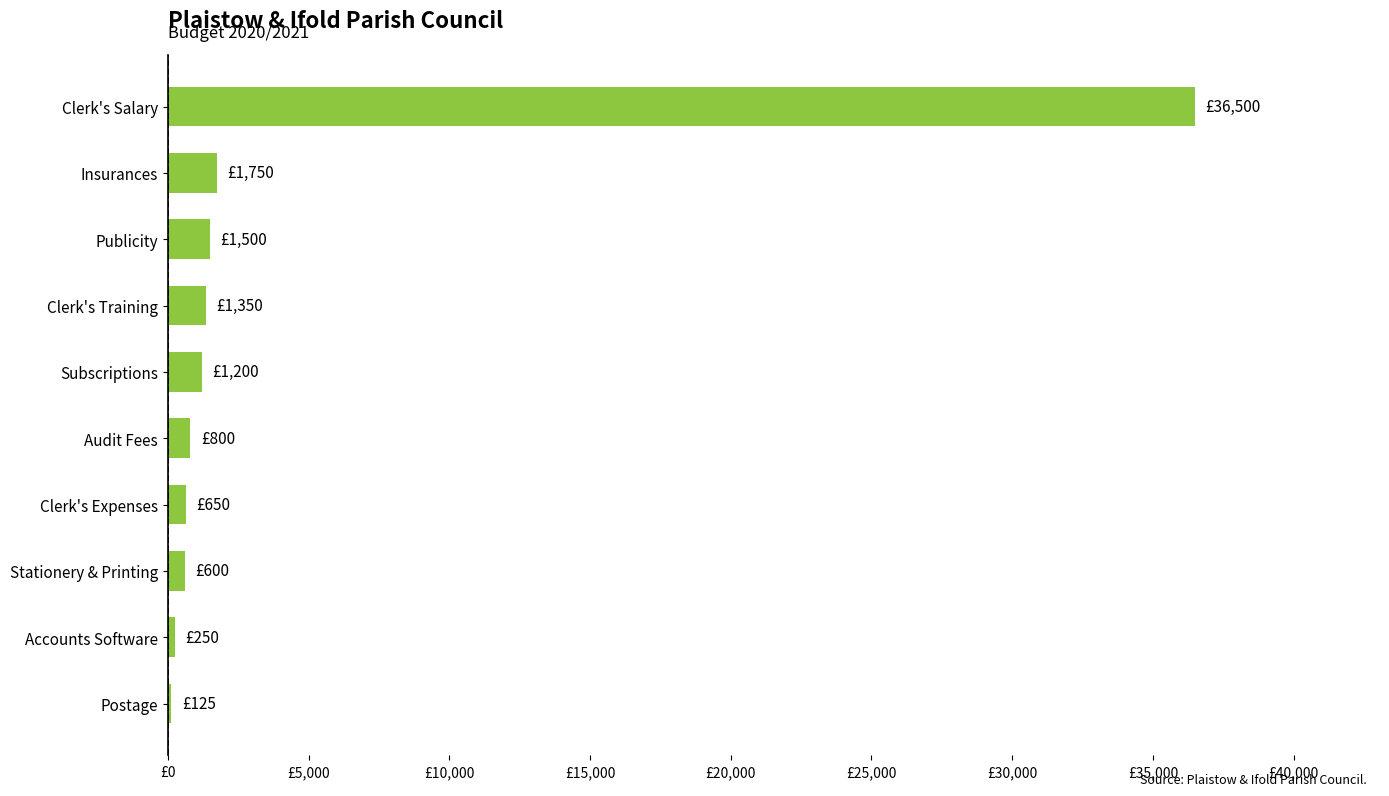

Are the bars horizontal?

Yes